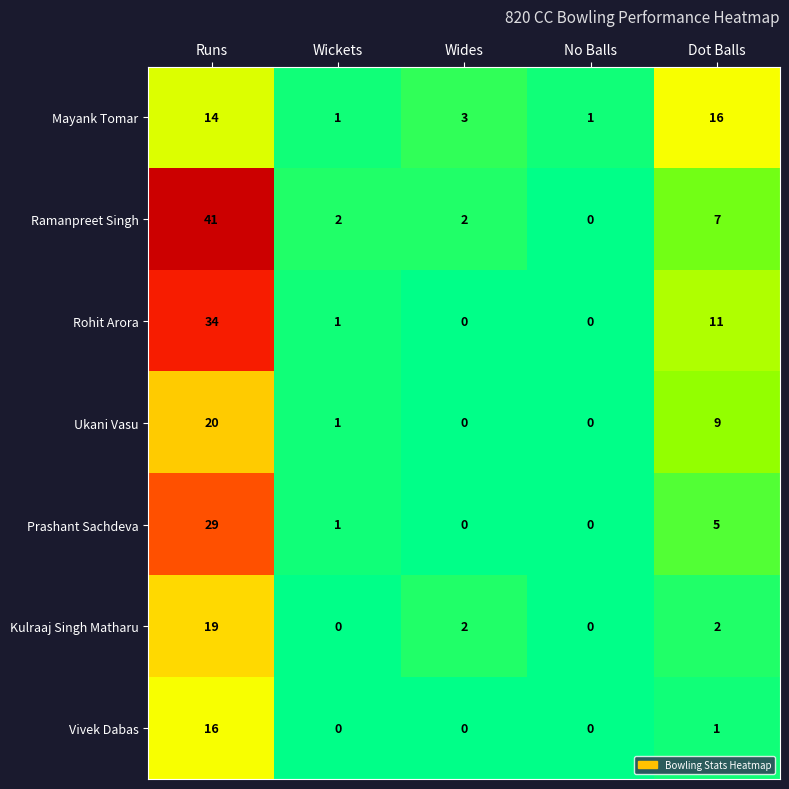

Between No Balls and Dot Balls, which series saw the biggest shift?

Mayank Tomar